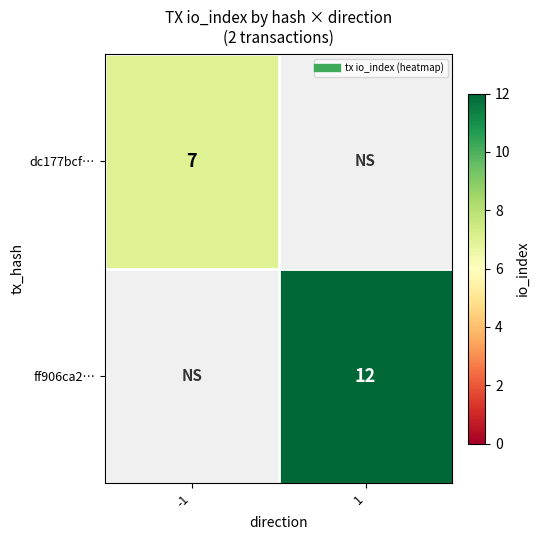

List the series in order of their peak value, lowest first.

dc177bcf…, ff906ca2…